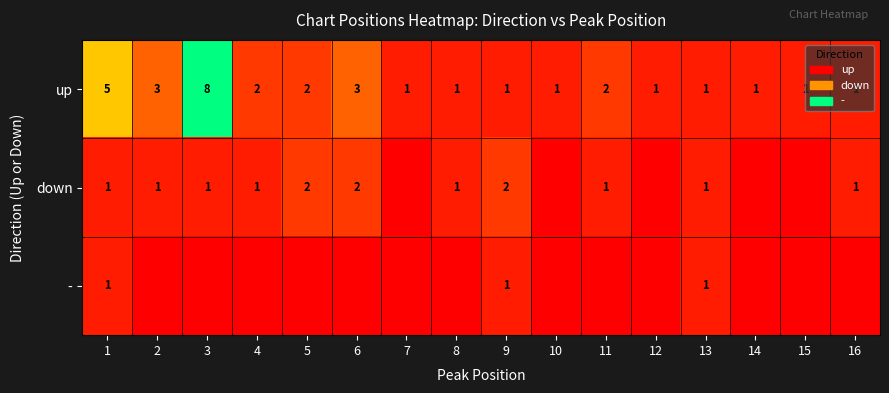

Count the up values in the range 1 to 3.

14